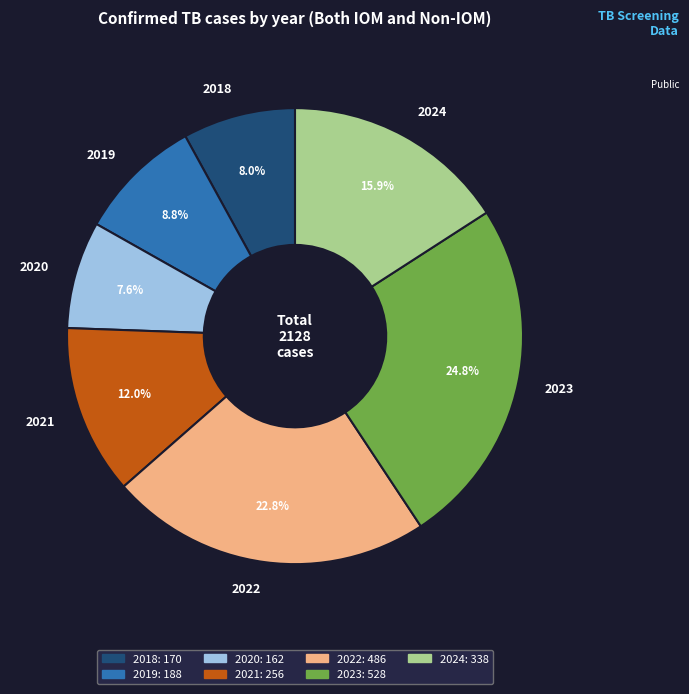

What percentage is the 2020 slice, to the nearest percent?

8%